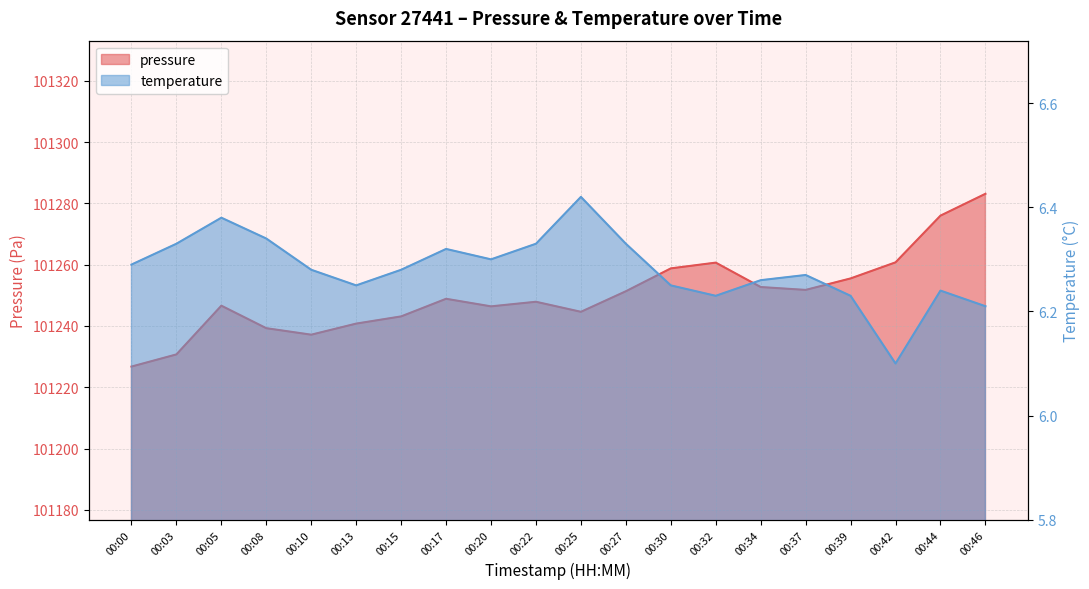

At which category is the sum across all series the highest?

00:46